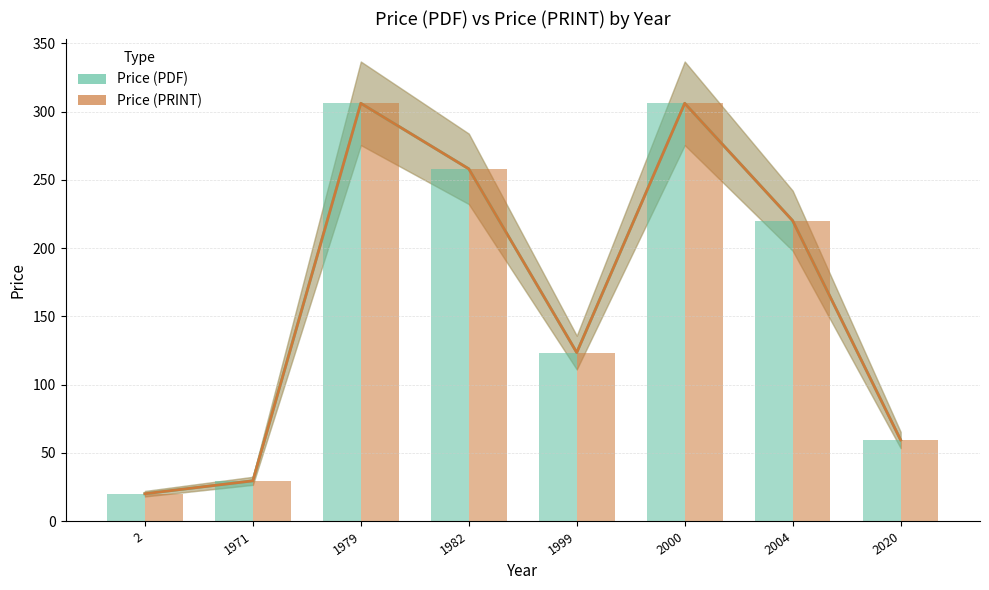

The value of Price (PDF) at 1999 is 179.5. True or false?

False